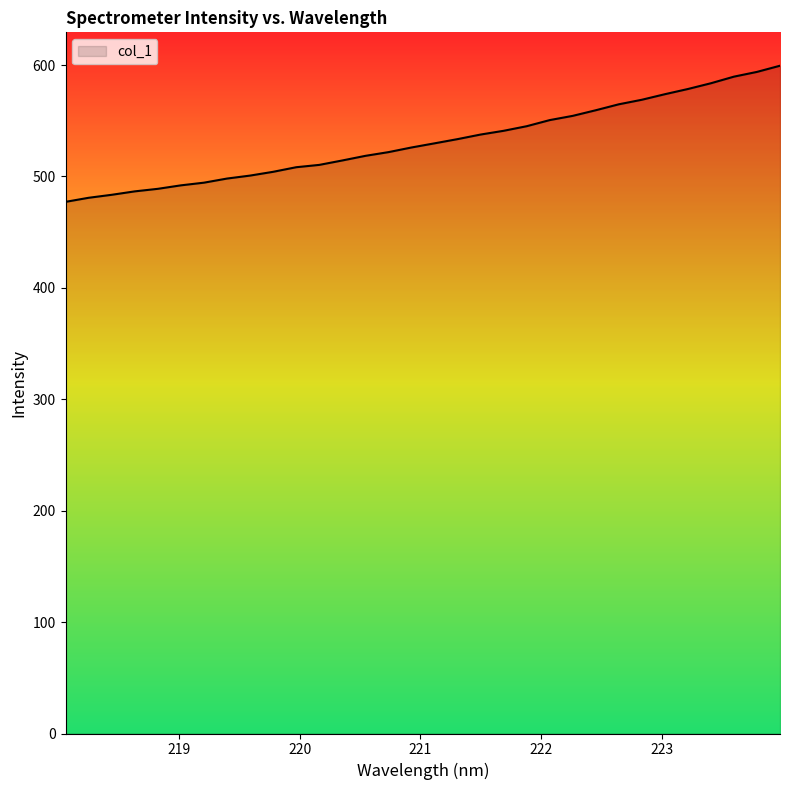

What is the maximum value shown in the chart?

599.4